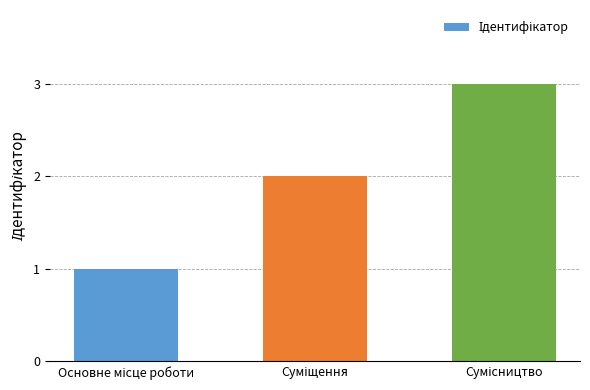

What is the greatest value displayed?

3